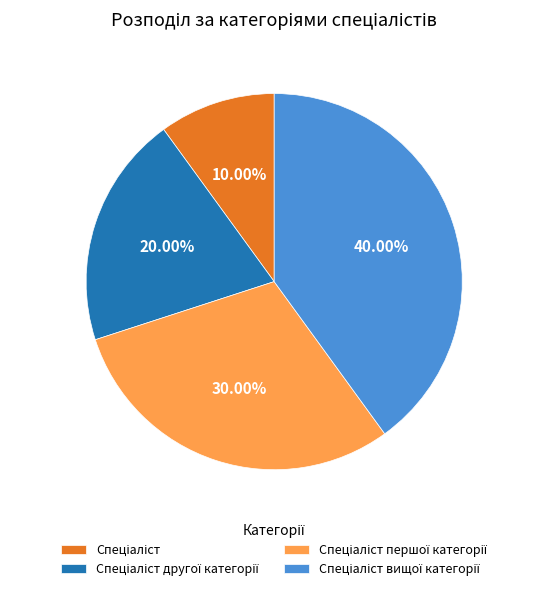

To the nearest percent, what is the difference between the largest and smallest slice percentages?

30%